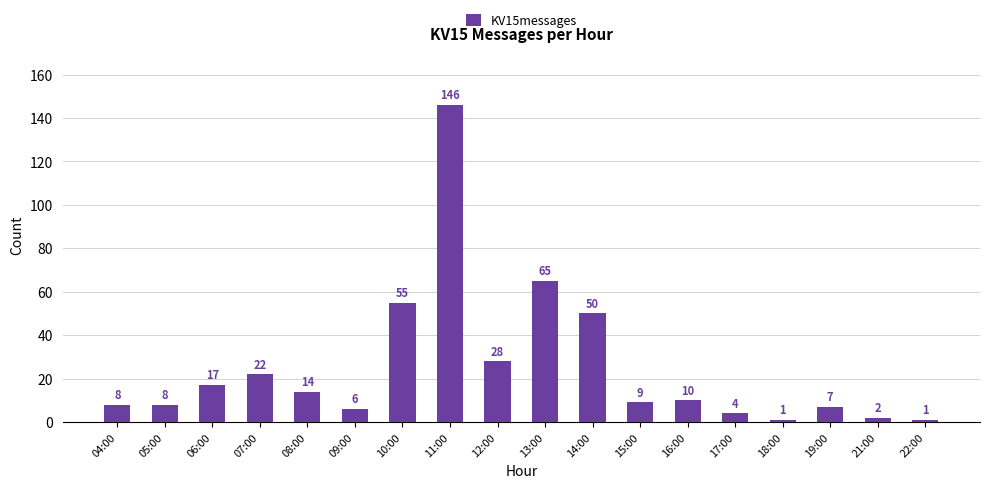

What value does the data have at 22:00?

1